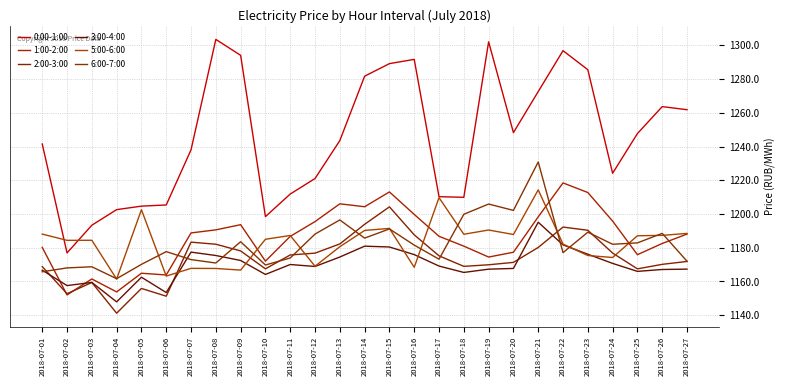

Count the number of categories in the chart.

27